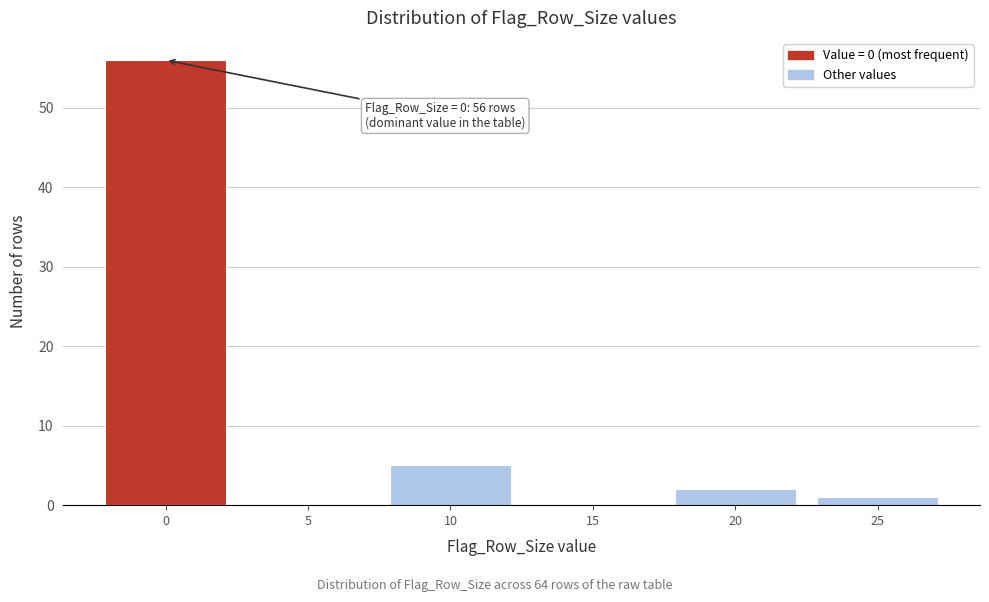

Reading left to right, list all the values displayed in this chart.

0=56	5=0	10=5	15=0	20=2	25=1